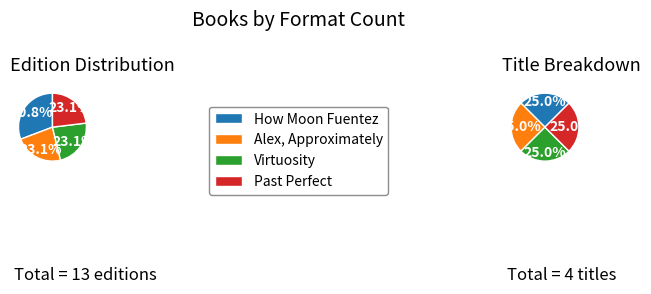

What percentage is the Alex, Approximately slice, to the nearest percent?

23%